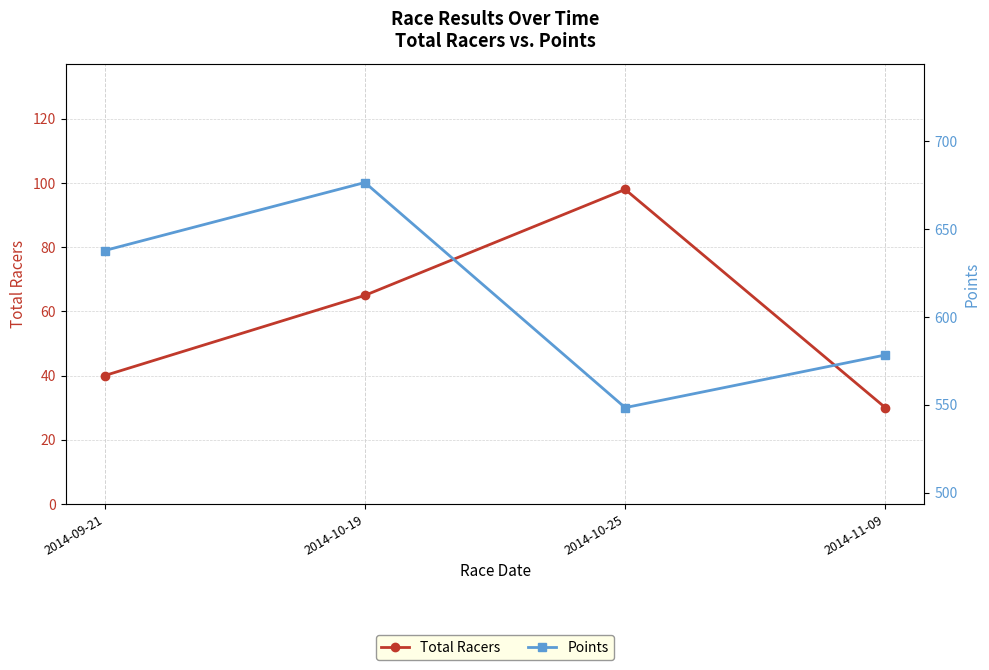

What is the label of the 3rd point from the right?

2014-10-19